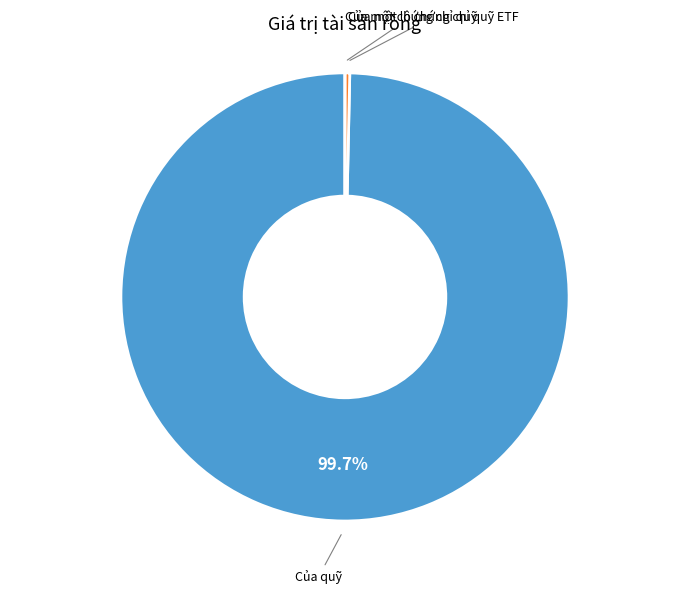

What is the largest slice in the pie chart?

Của quỹ